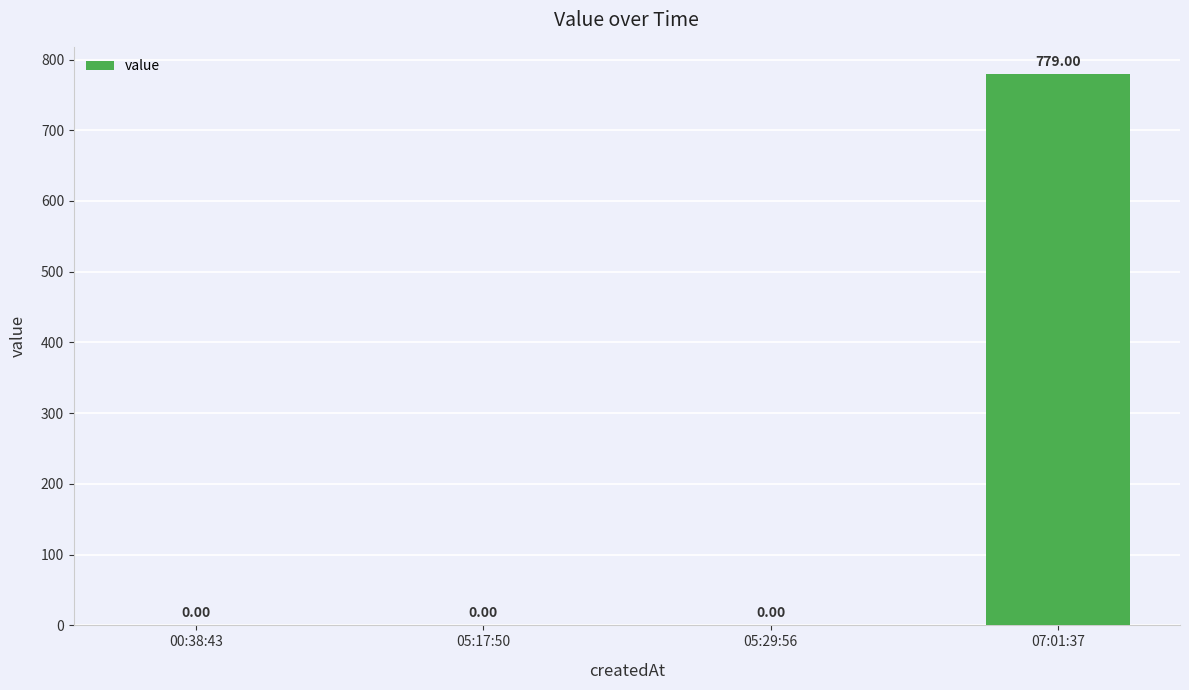

What is the sum of all values?

779